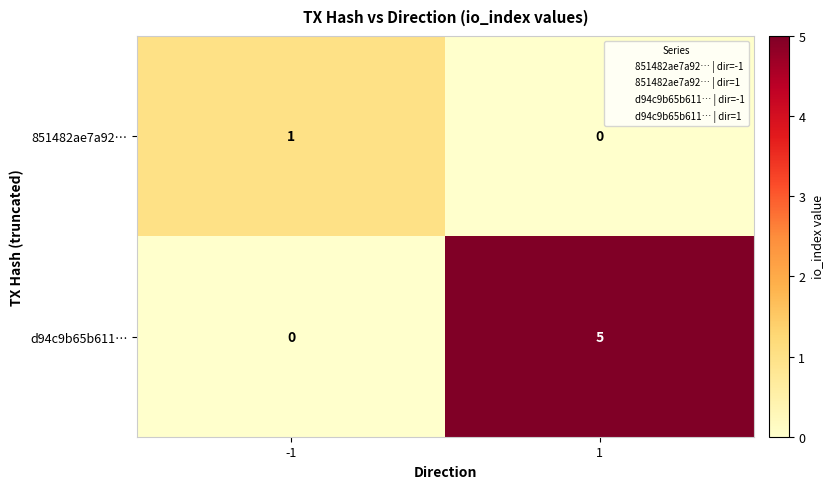

What is the difference between the highest and lowest values at 1?

5